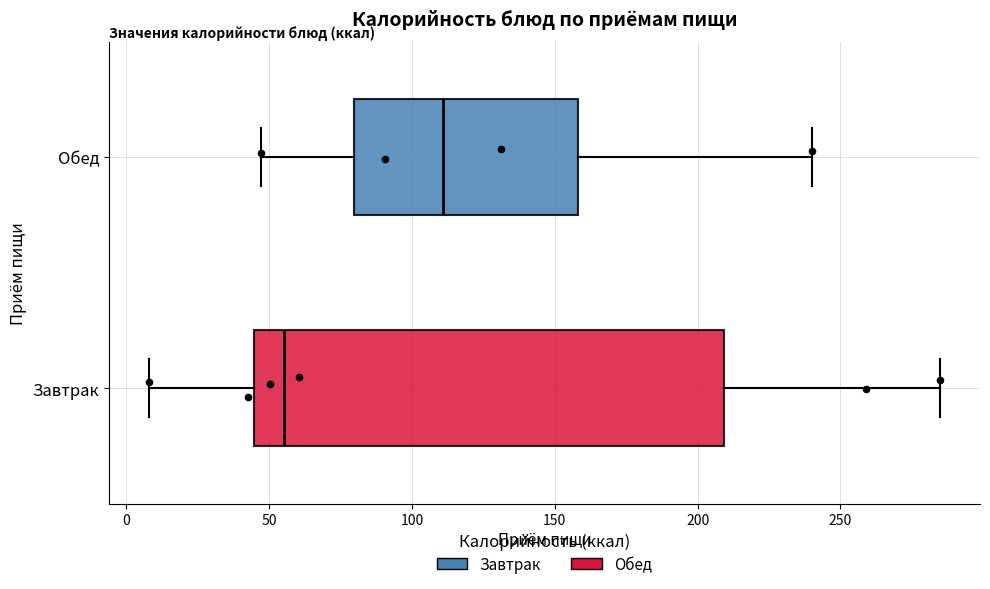

Which box is the widest, from its left edge to its right edge?

Завтрак